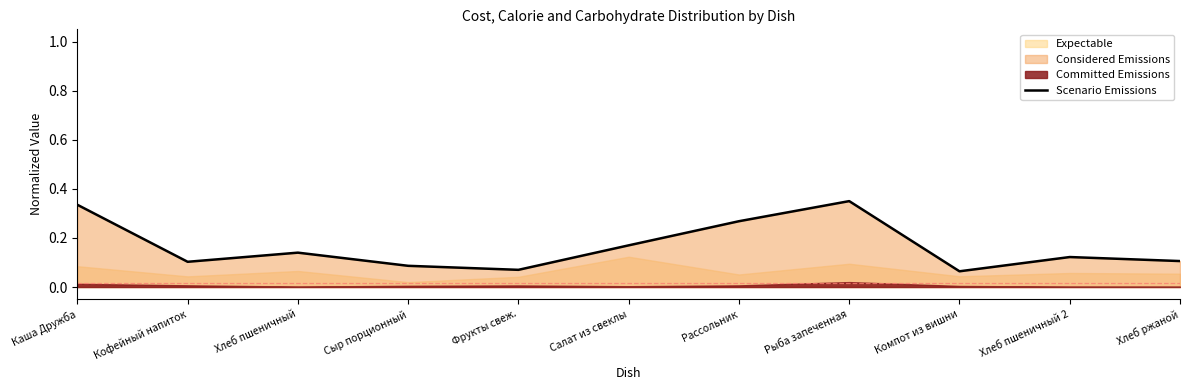

True or false: there are more than 1 points higher than both neighbors.

True